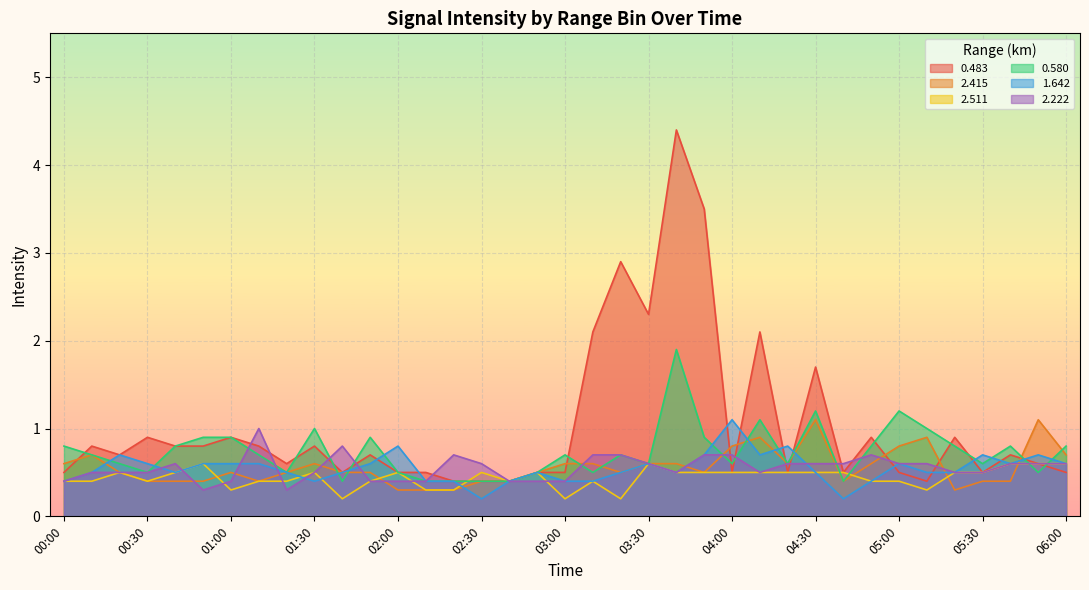

What is the label of the 5th point from the right?

05:20